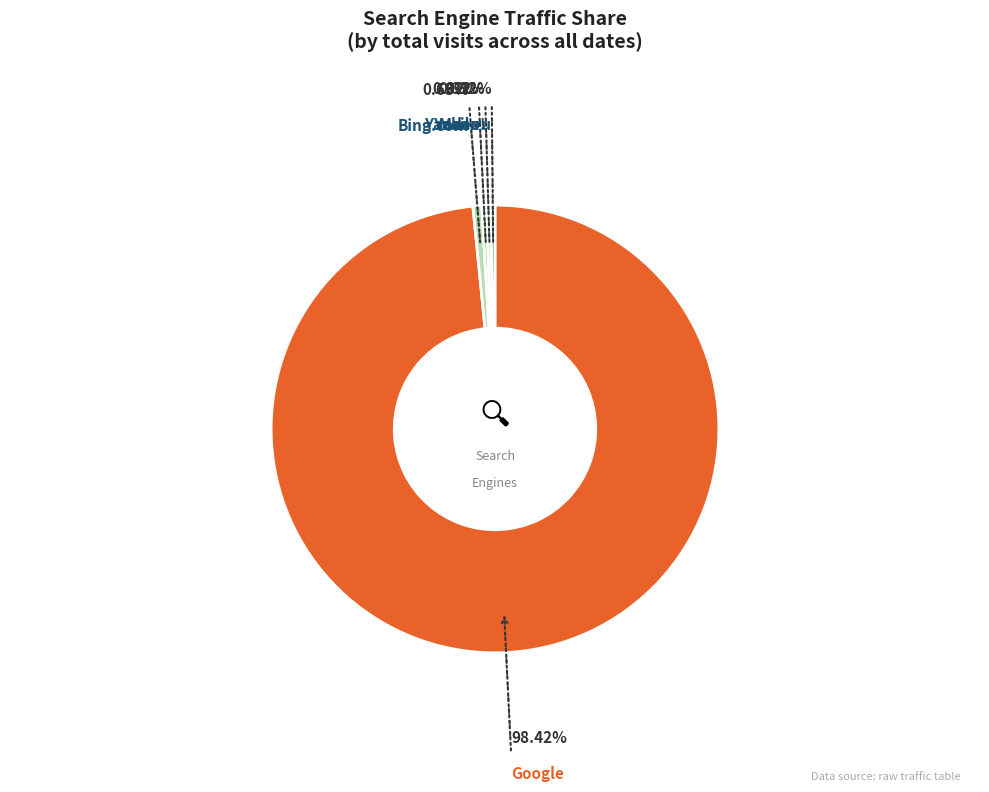

How many slices are in this pie chart?

5